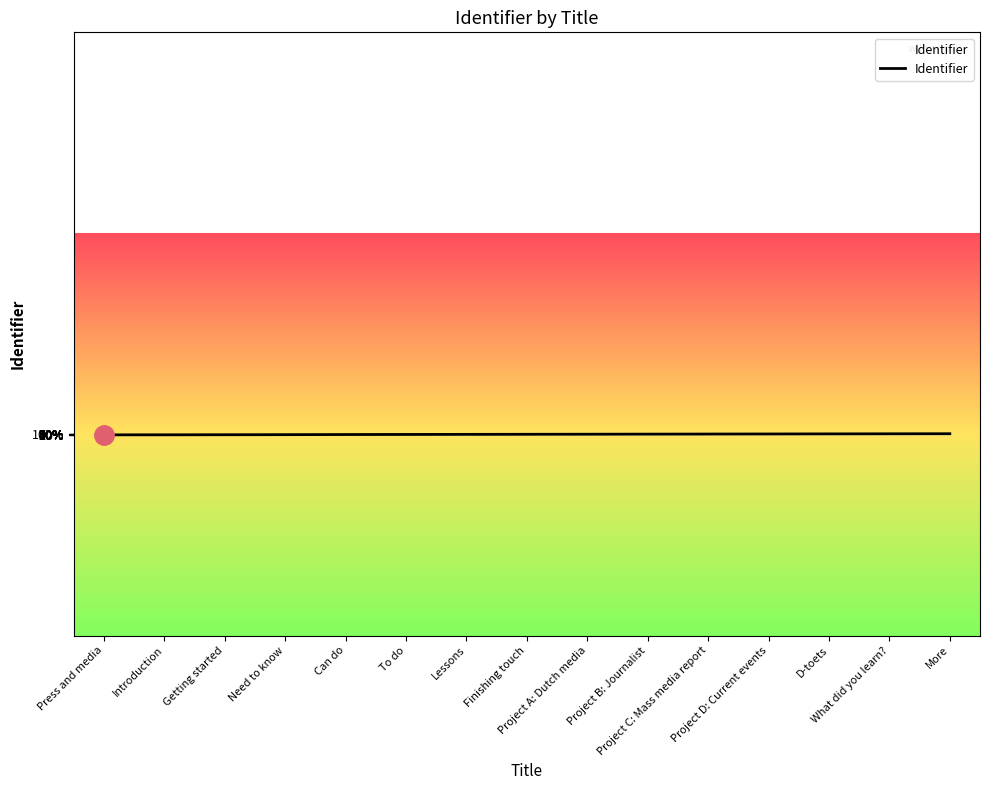

At which category does the chart reach its peak across all series?

More